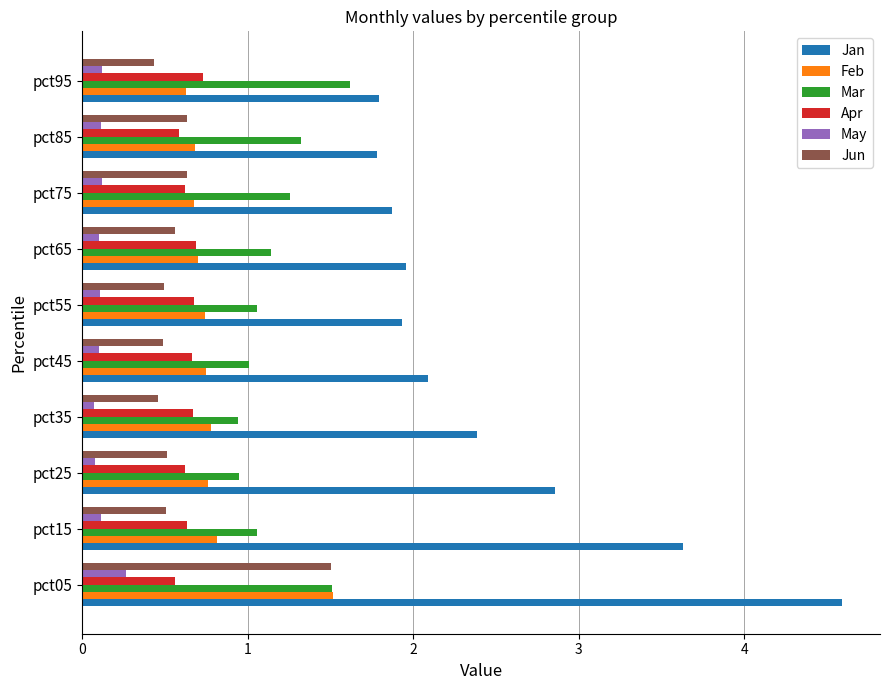

What is the lowest value of the May series?

0.1